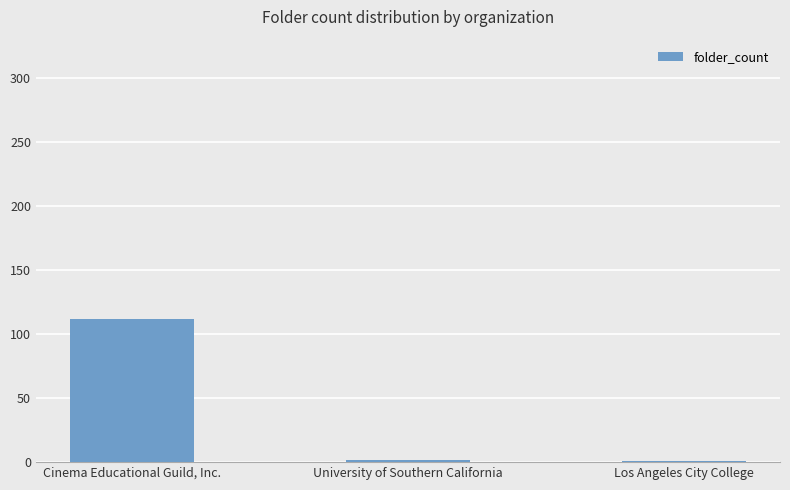

Which label corresponds to the largest value in the chart?

Cinema Educational Guild, Inc.